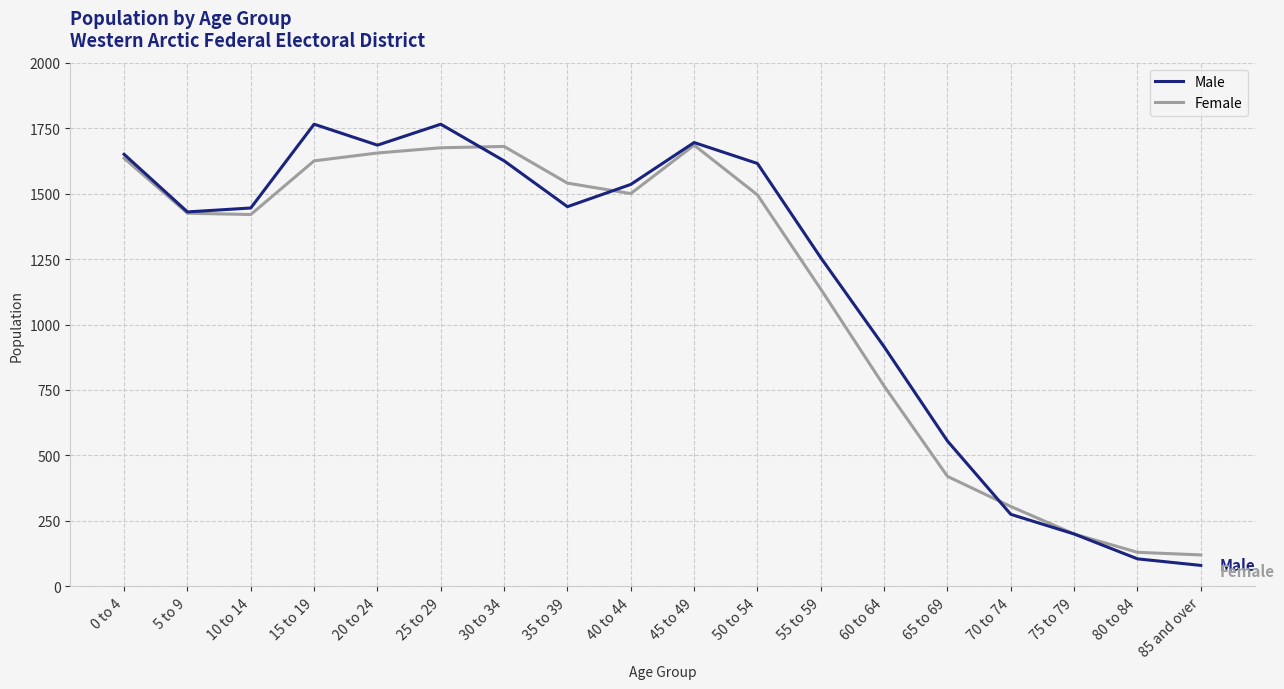

Is it true that Male equals 1535 at 40 to 44?

True